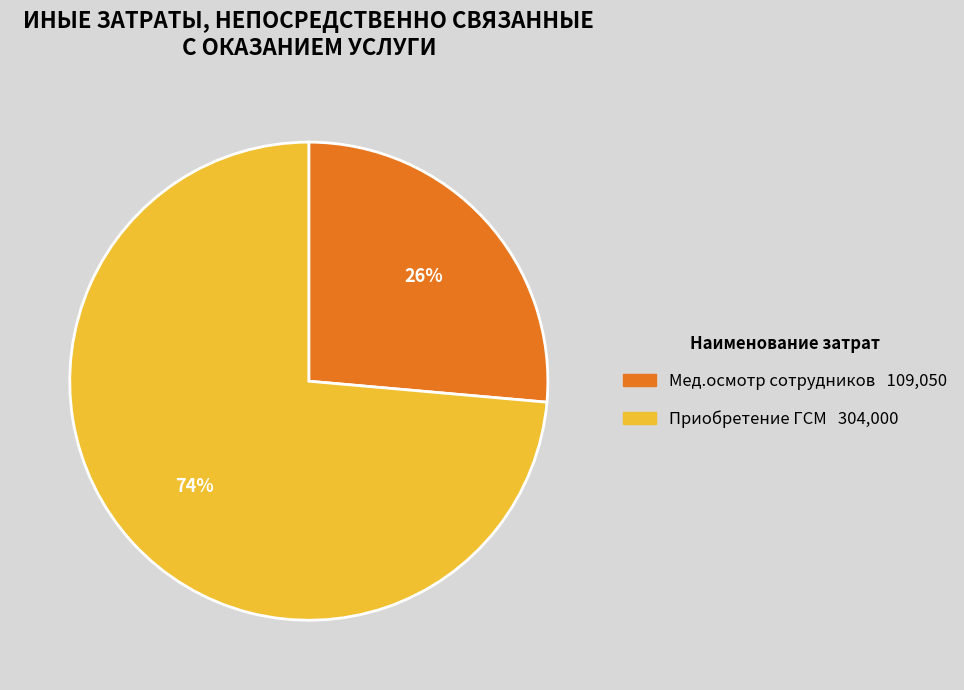

Which has a higher value, Приобретение ГСМ or Мед.осмотр сотрудников?

Приобретение ГСМ